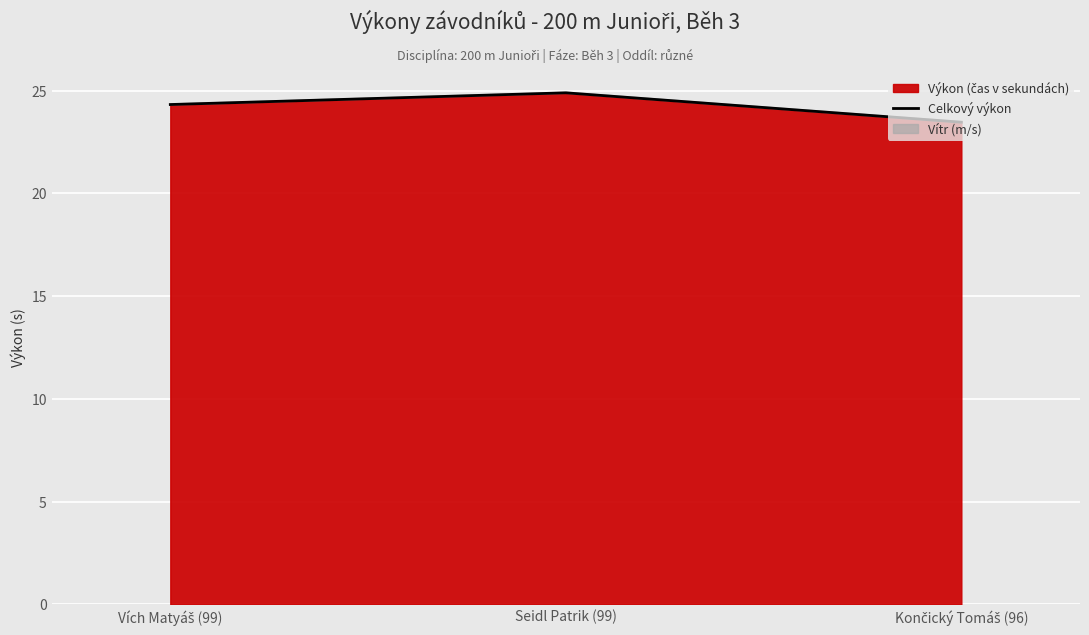

Reading left to right, list all the values displayed in this chart.

Vích Matyáš (99)=24.3	Seidl Patrik (99)=24.9	Končický Tomáš (96)=23.5